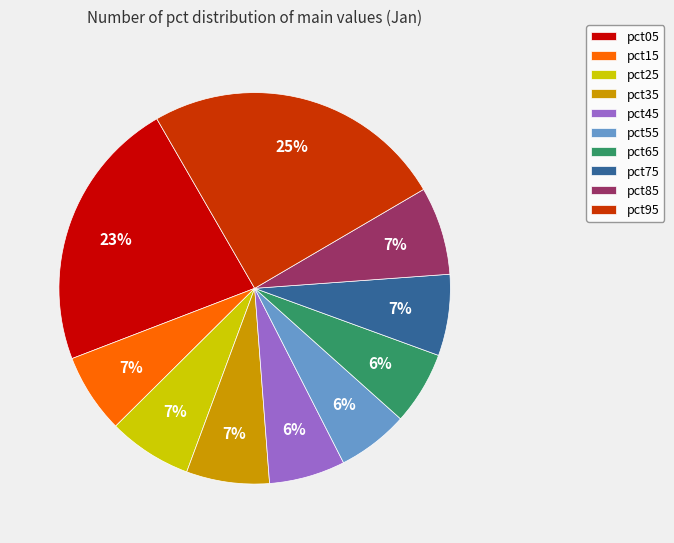

Count the number of slices in the pie.

10